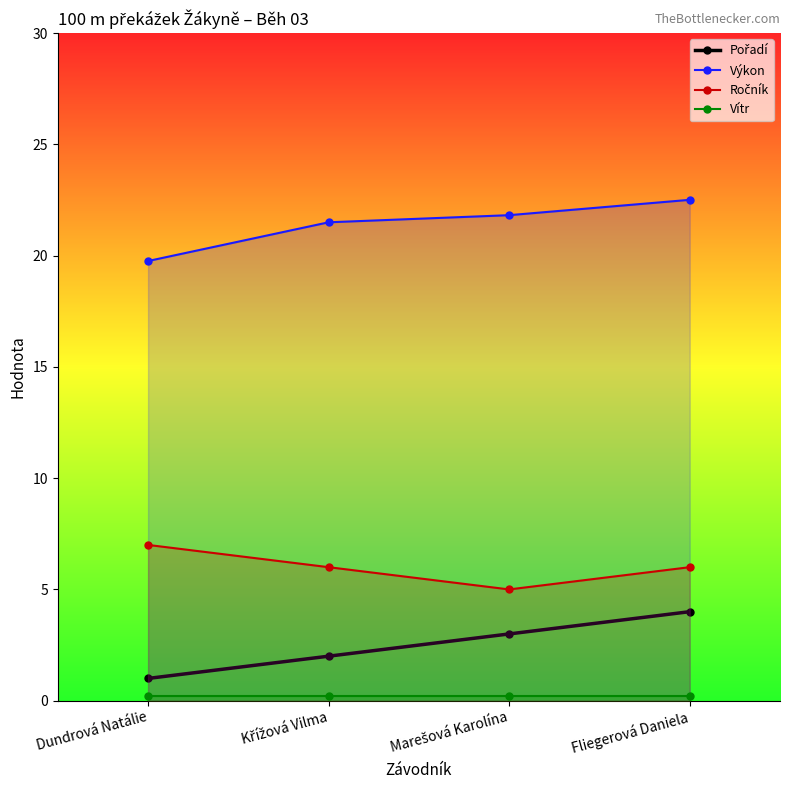

Which series has the largest range (max minus min)?

Pořadí